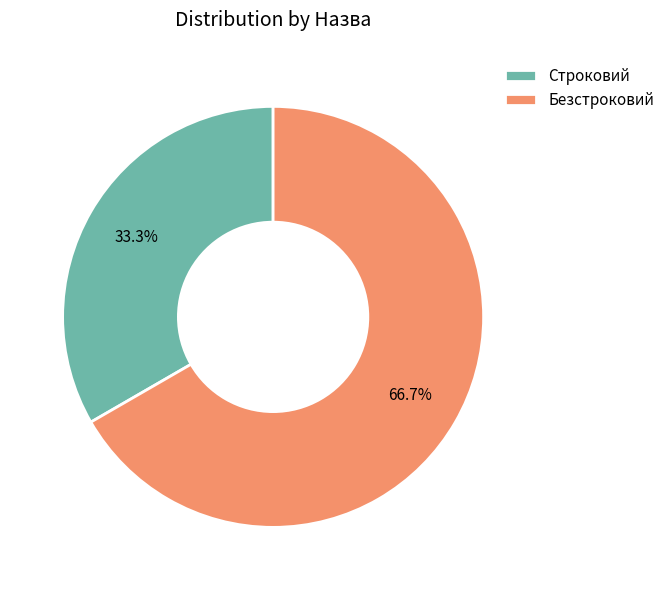

True or false: Безстроковий accounts for 67% of the total.

True